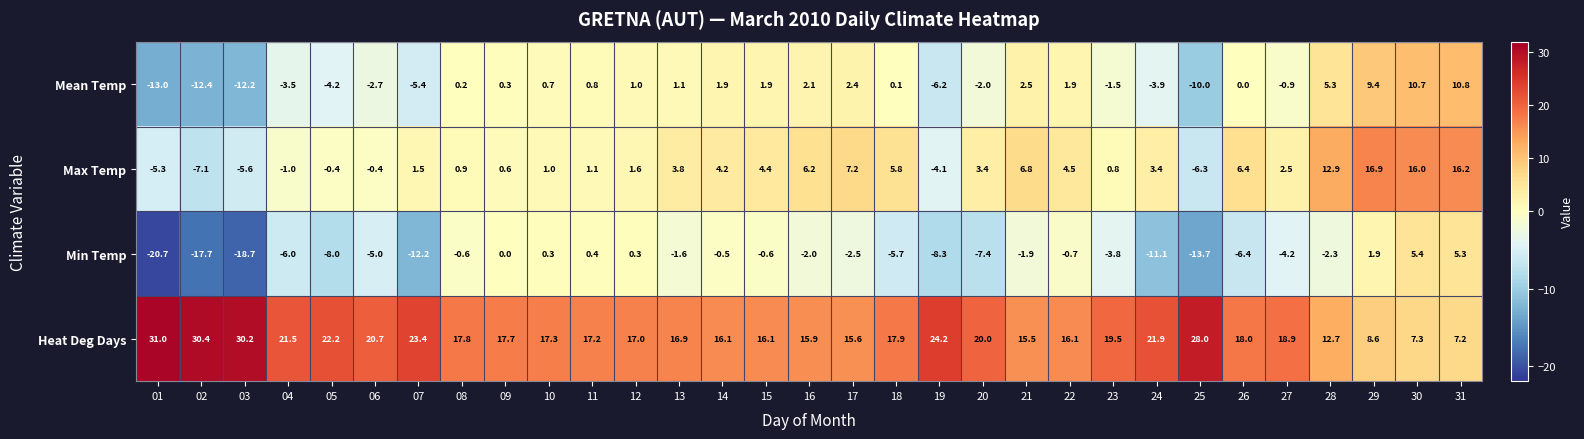

What is the difference between the second highest and minimum values in the Heat Deg Days series?

23.2